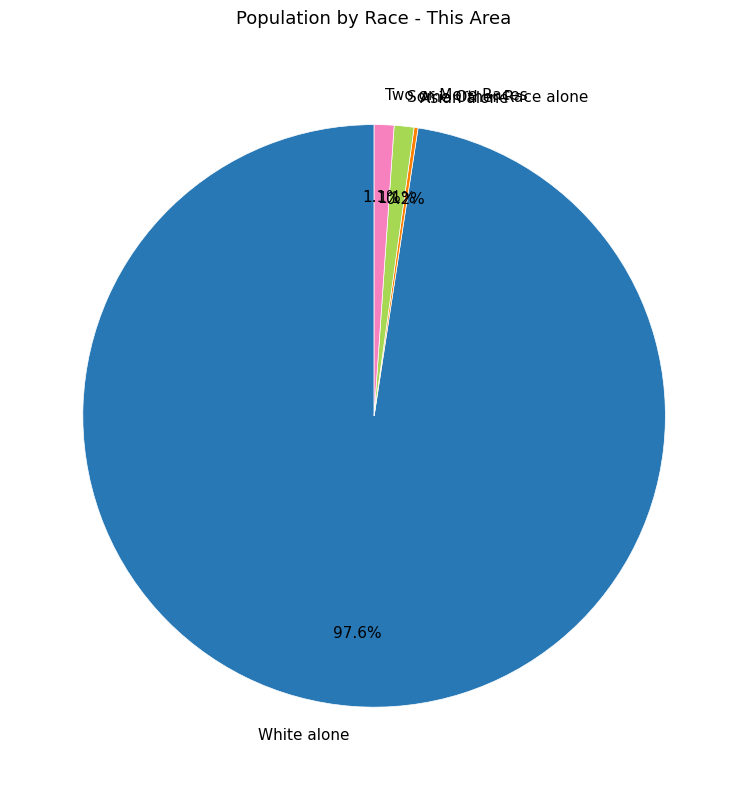

Does White alone represent more than half of the total?

Yes